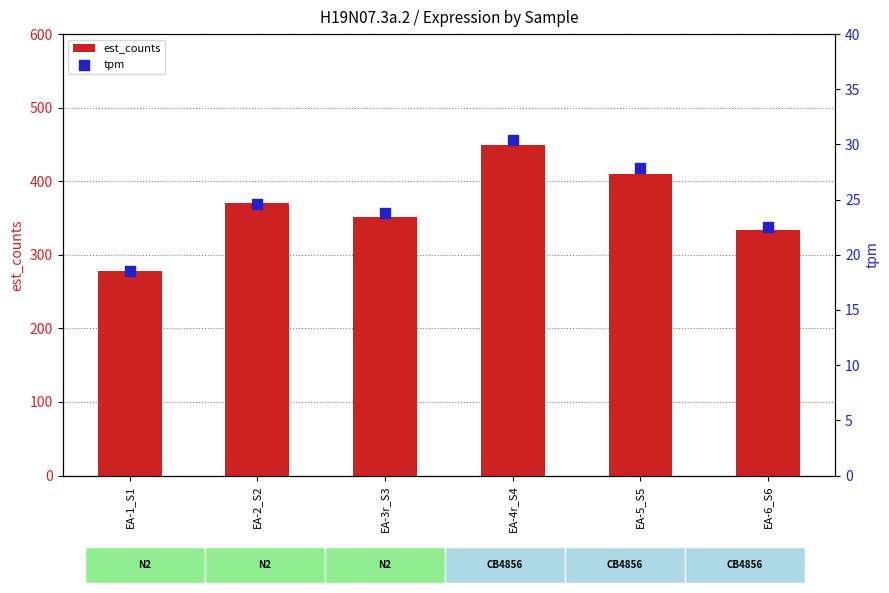

What are all the series names shown in the legend?

est_counts, tpm